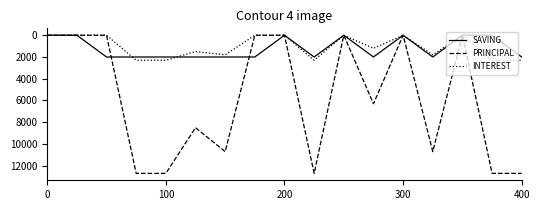

What is the difference between the maximum and minimum values in the INTEREST series?

2300